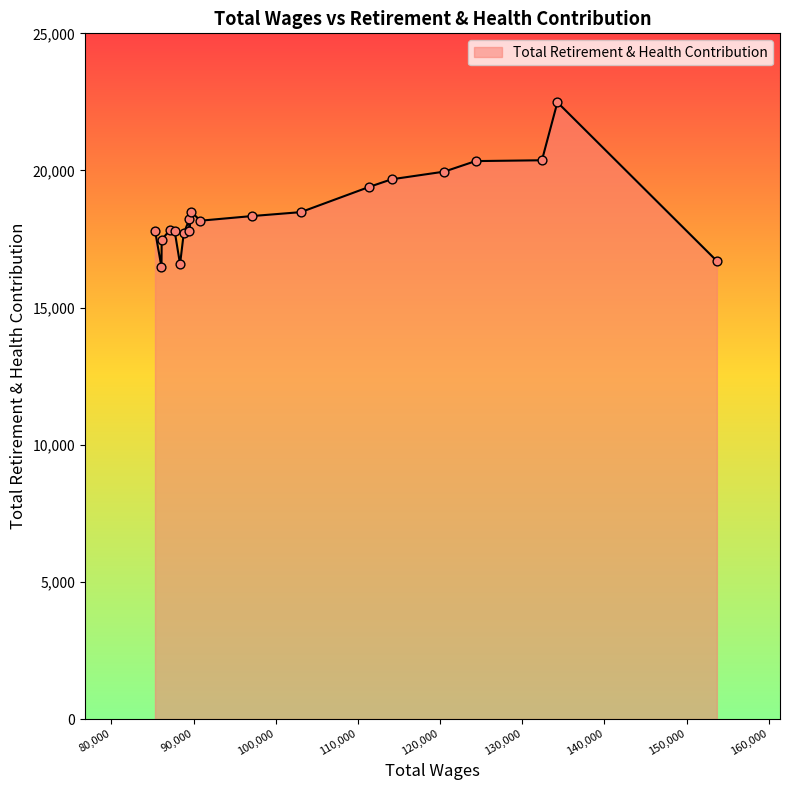

What is the difference between the maximum and minimum values?

6008